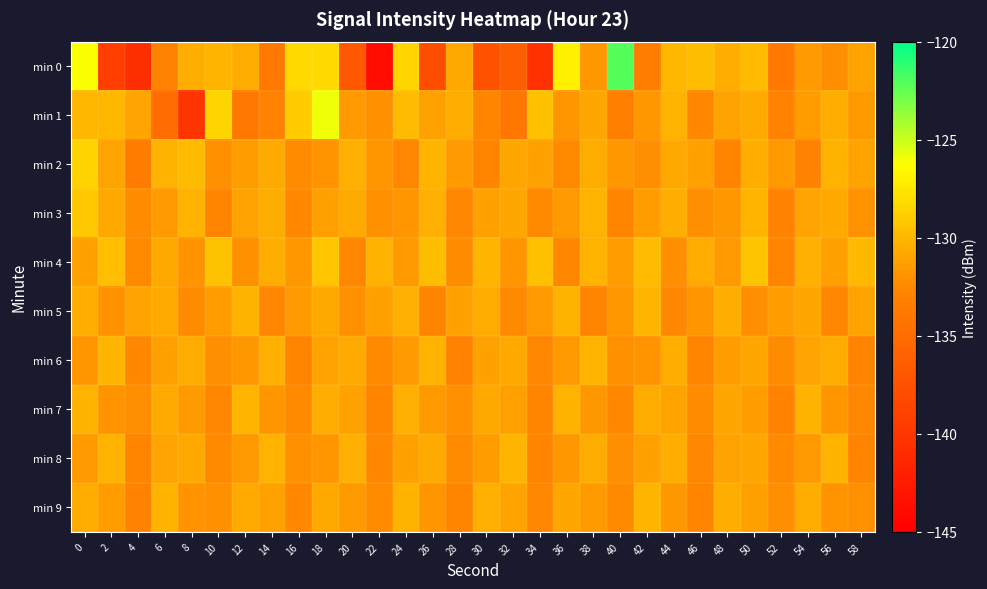

Which series has the widest spread of values?

min 0